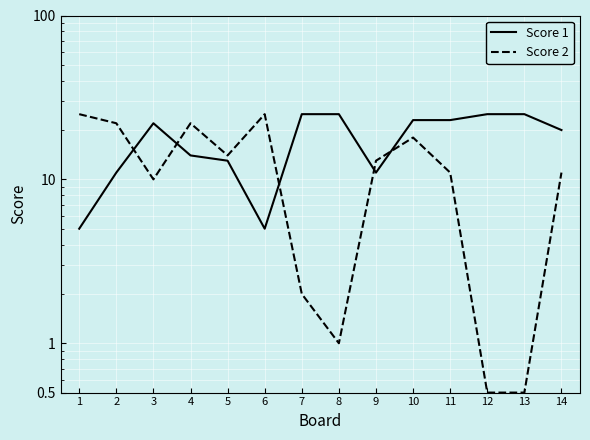

What is the maximum value for Score 2?

25.0